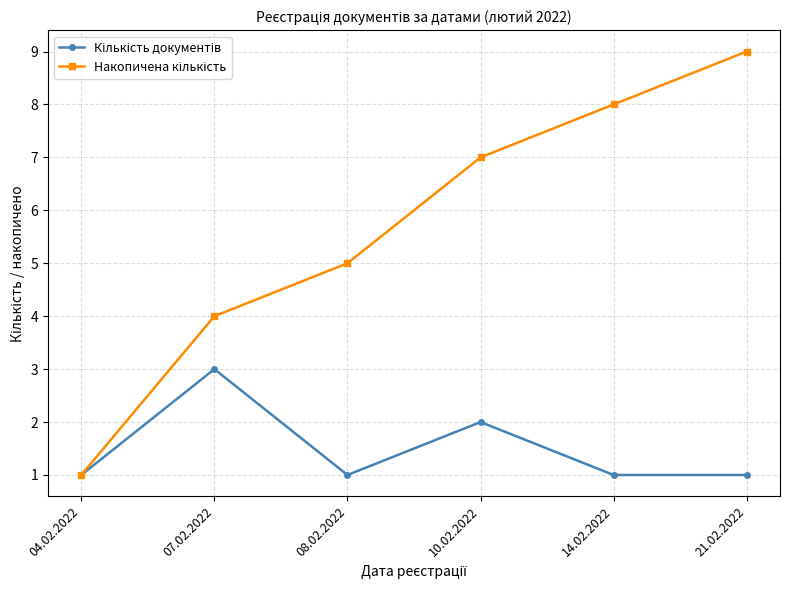

What is the label of the 4th point from the left?

10.02.2022